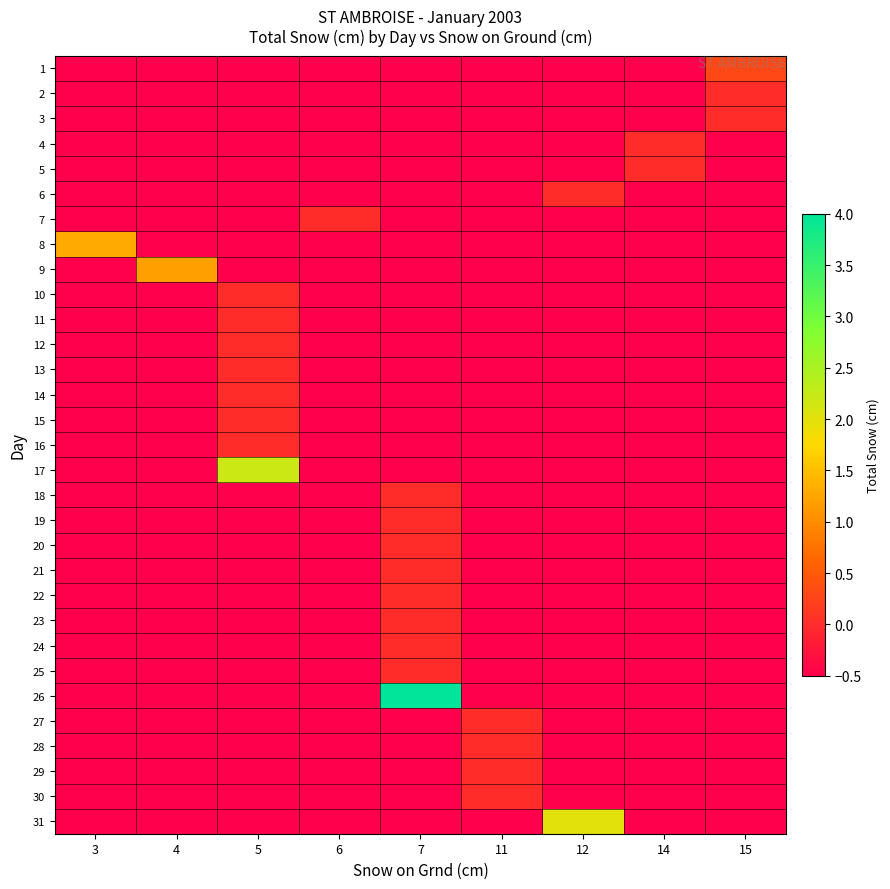

At which category is the sum across all series the highest?

7